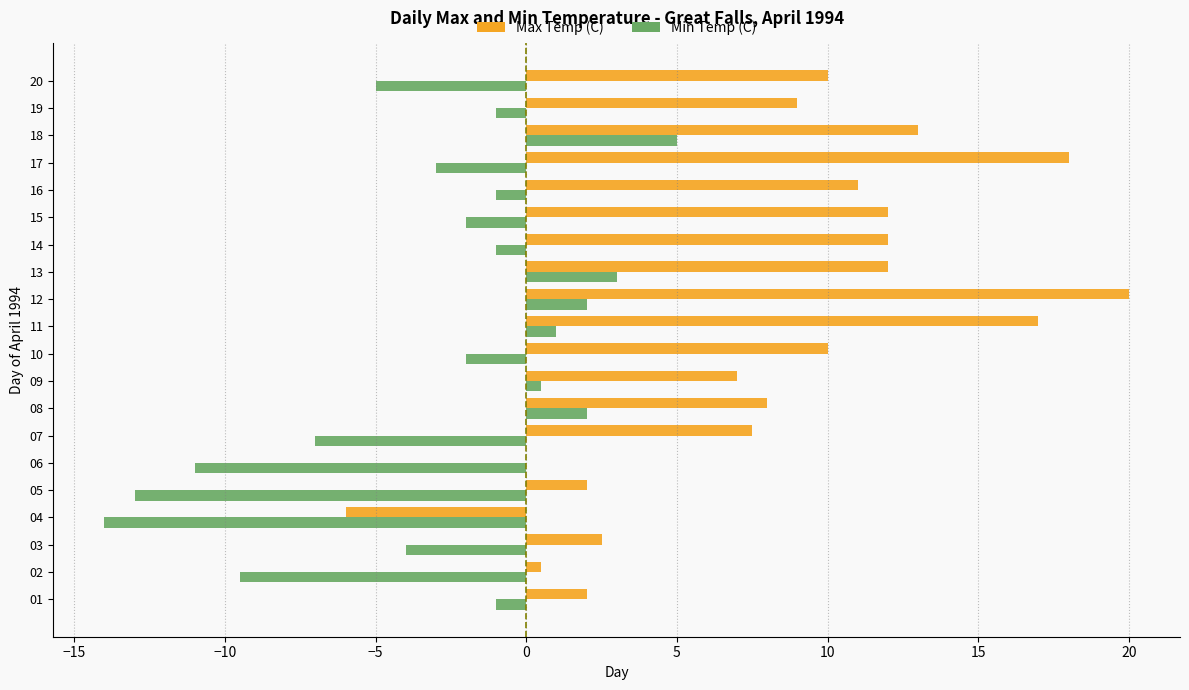

Which series changed the most between 15 and 18?

Min Temp (C)